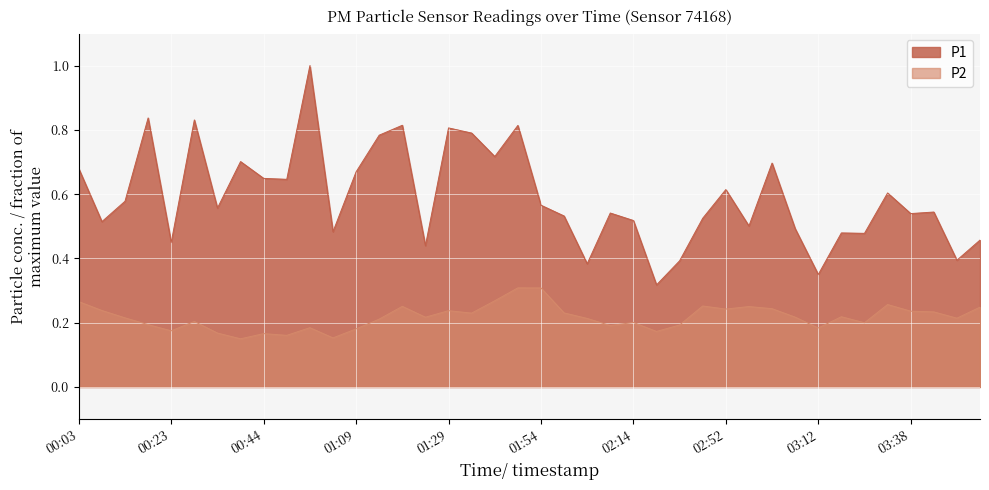

True or false: P2 has more than 1 interior local peaks.

True